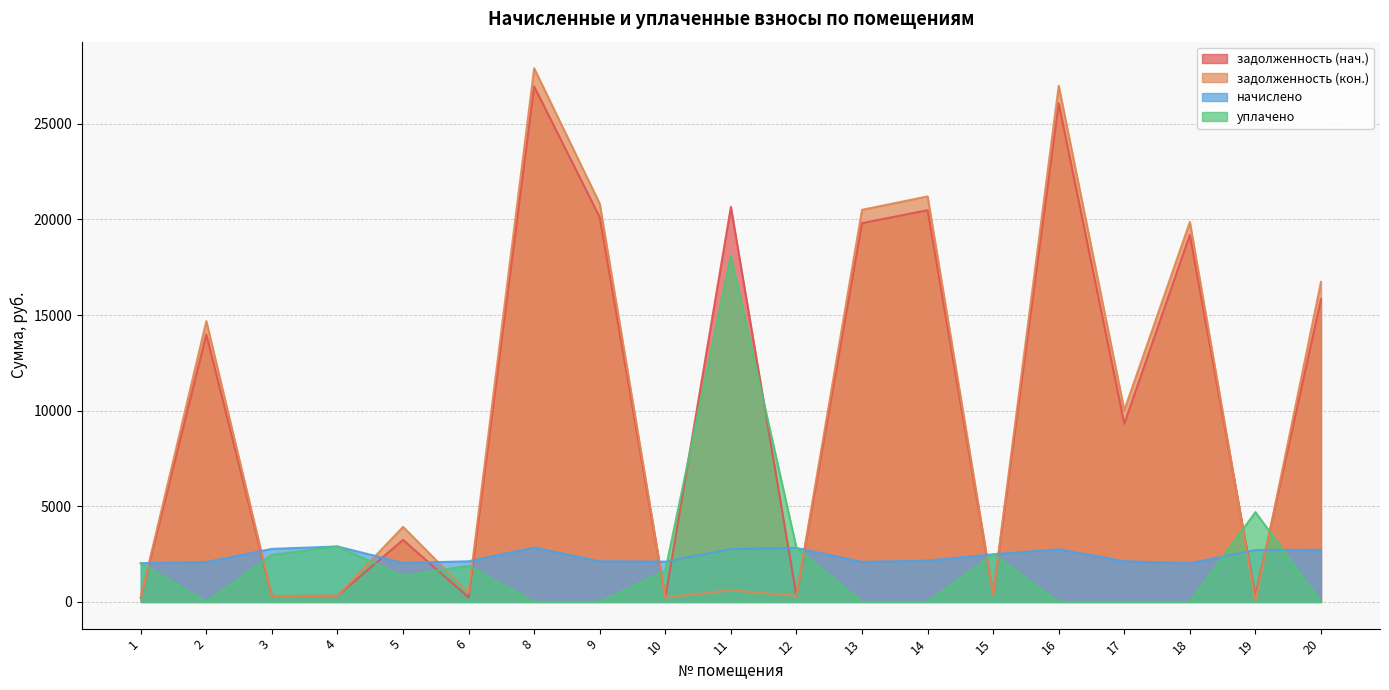

How many intersections are there between задолженность (кон.) and начислено?

11